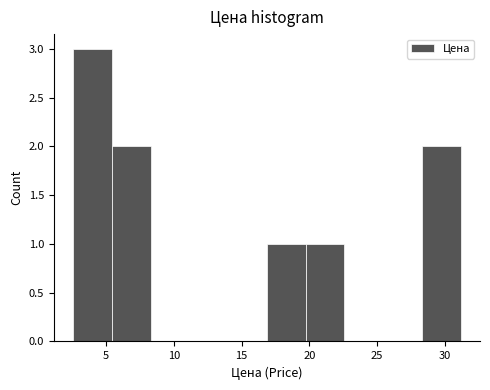

Over which range of the x-axis is the bar tallest?

2.5 to 5.5